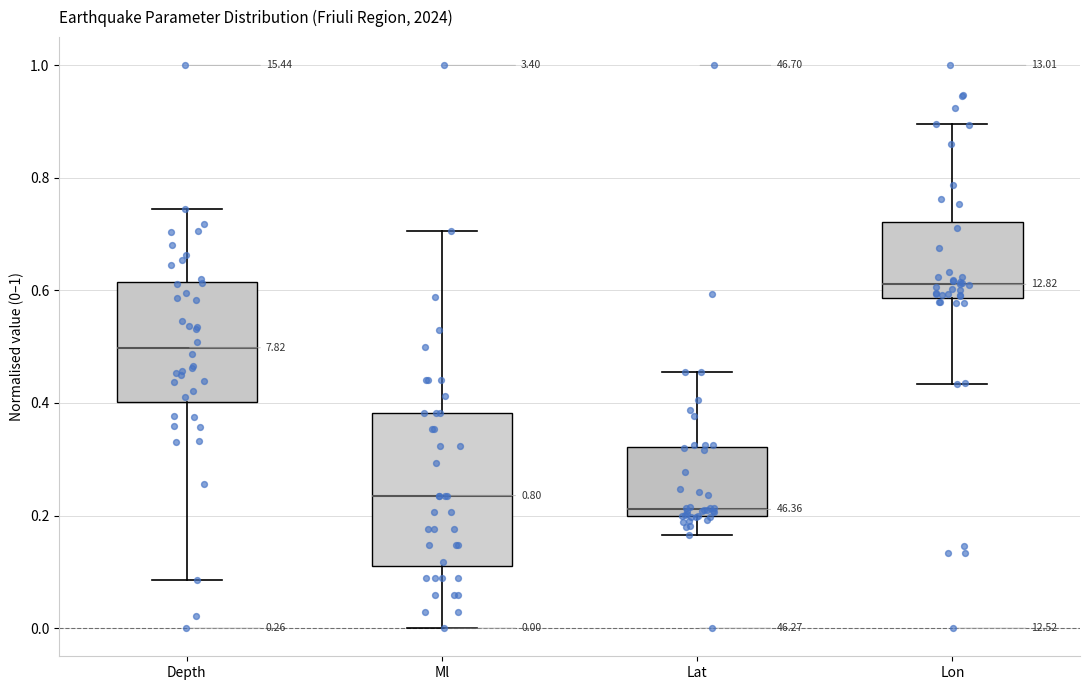

Which box has the highest median line?

Lon